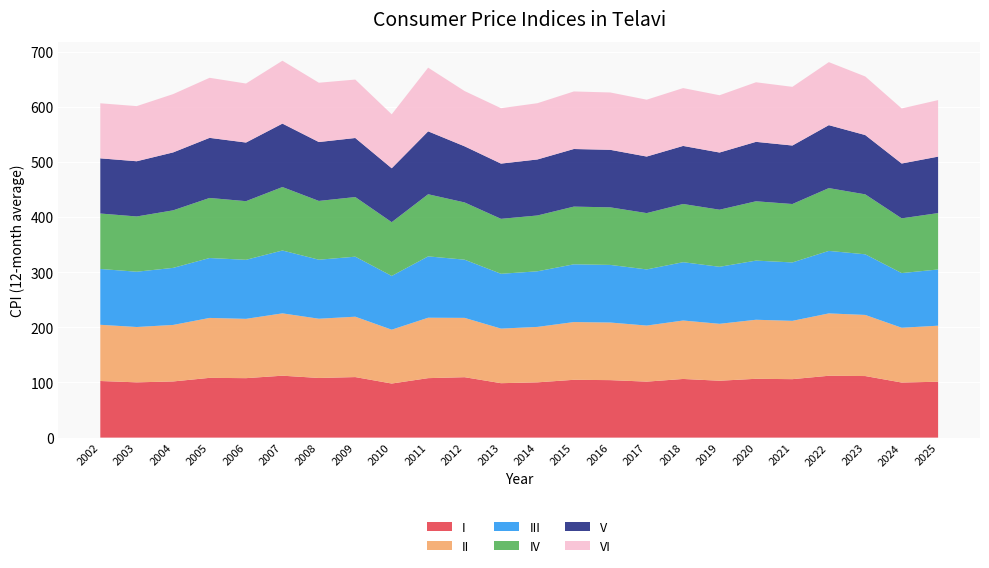

Reading left to right, extract all data points from this chart.

I: 102.7	100.3	101.9	108.4	107.9	112.3	108.2	109.8	98.1	107.9	109.6	98.7	100.3	104.9	104.3	101.6	106.4	103.2	106.7	106.1	112.2	111.7	99.9	101.4
II: 102.0	100.4	102.5	108.7	107.6	113.1	107.5	109.6	97.7	109.6	107.6	99.0	100.6	104.8	104.5	101.7	106.1	103.3	107.1	105.8	113.1	110.9	99.4	101.6
III: 101.3	100.3	103.5	108.7	107.1	114.1	107.1	108.9	97.5	111.3	105.6	99.4	100.9	104.8	104.5	101.9	105.8	103.5	107.3	106.0	113.4	110.0	99.2	102.0
IV: 100.6	100.2	104.4	109.0	106.4	115.1	106.6	108.2	97.6	112.7	103.8	99.7	101.3	104.7	104.5	102.2	105.6	103.6	107.6	106.0	113.9	108.7	99.3	102.3
V: 100.1	100.2	105.1	109.0	106.4	115.1	106.8	107.2	97.8	114.1	101.8	100.2	101.6	104.5	104.4	102.6	105.3	103.7	107.8	106.1	114.2	107.6	99.5	102.4
VI: 99.9	100.0	105.8	109.0	107.1	114.1	107.6	106.0	97.9	115.5	100.3	100.5	102.1	104.4	104.1	103.2	104.9	103.9	108.1	106.5	114.3	106.3	99.9	102.5